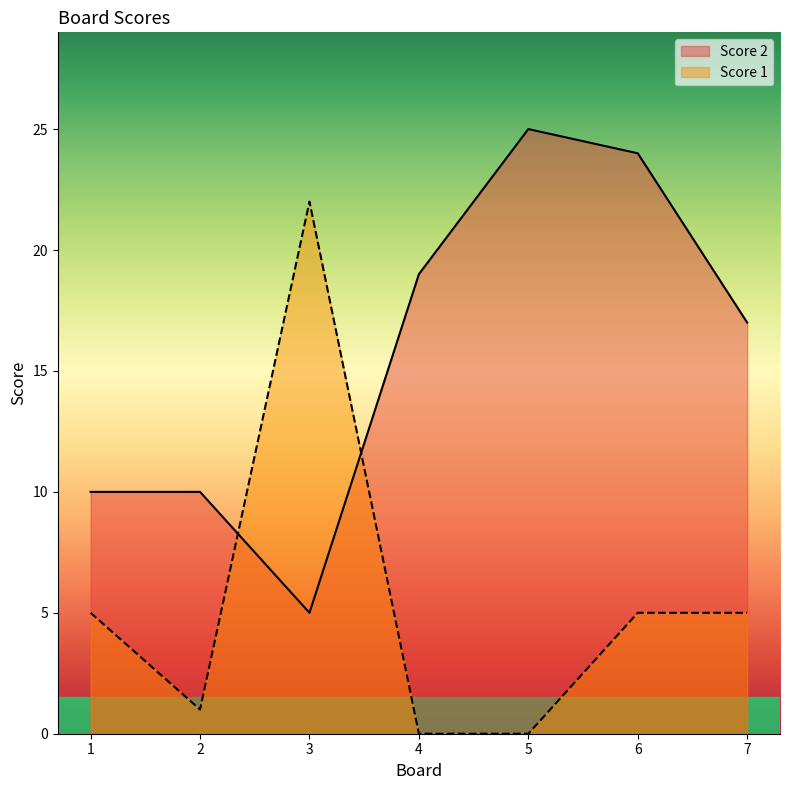

What is the value of the Score 2 point at the 5th from the left?

25